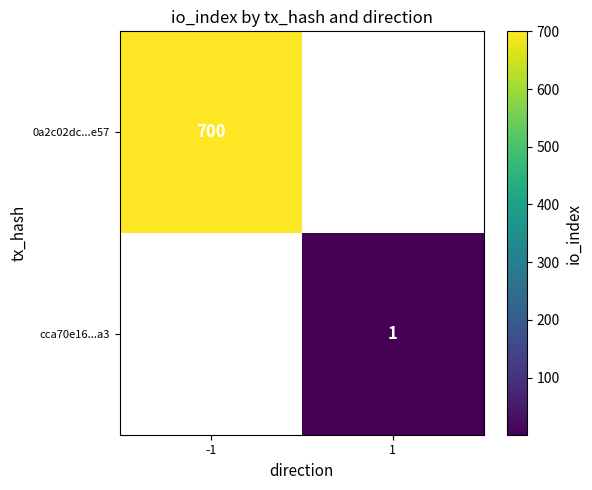

The 0a2c02dc...e57 series shows 167 at -1. True or false?

False